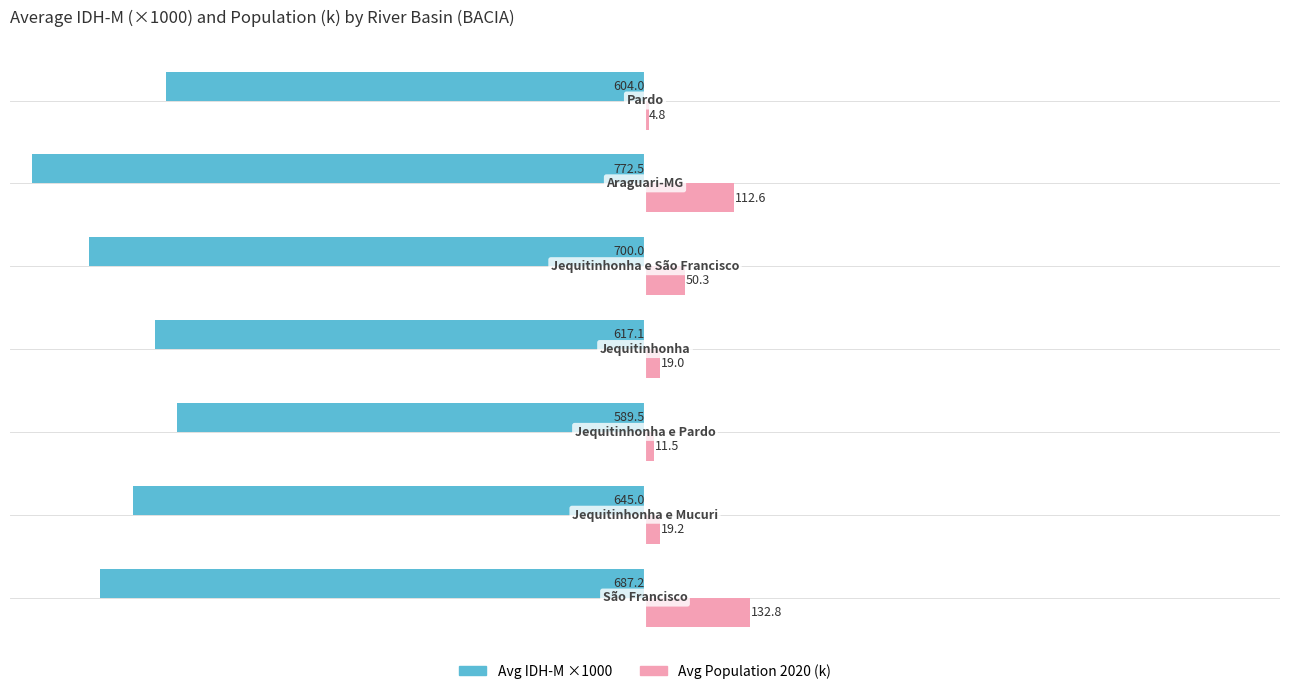

Which series has the largest total across all categories?

Avg Population 2020 (k)